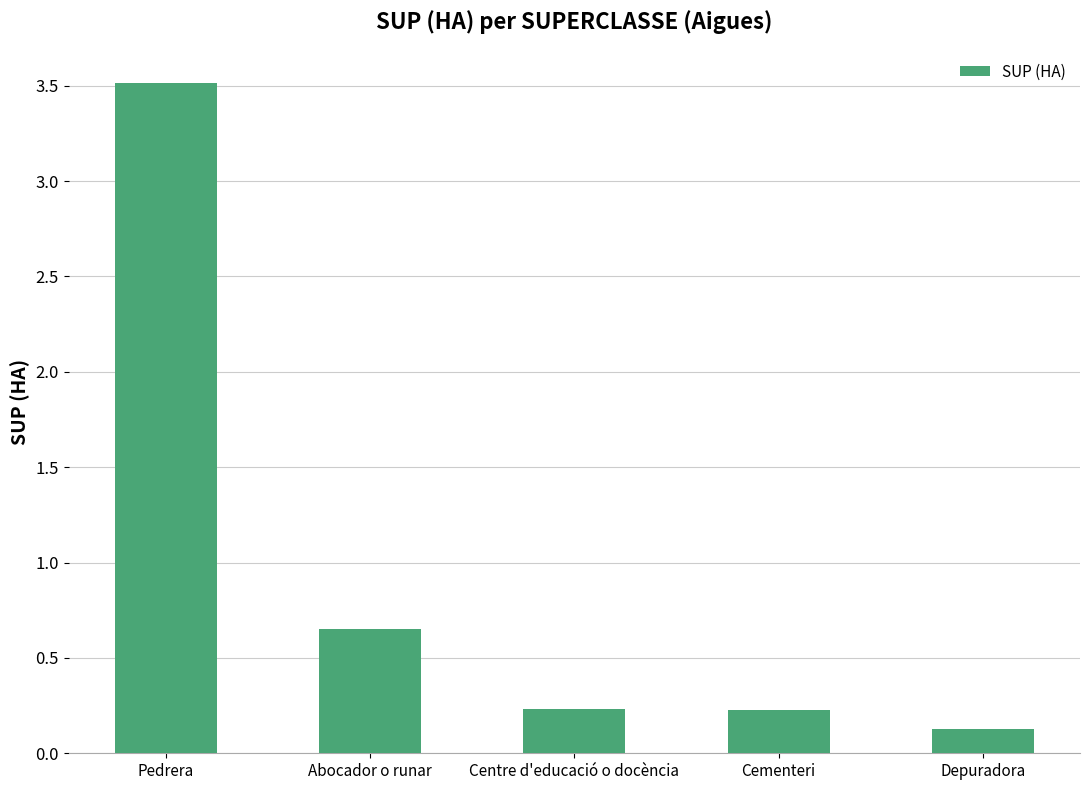

The value at Depuradora is 0.1. True or false?

True